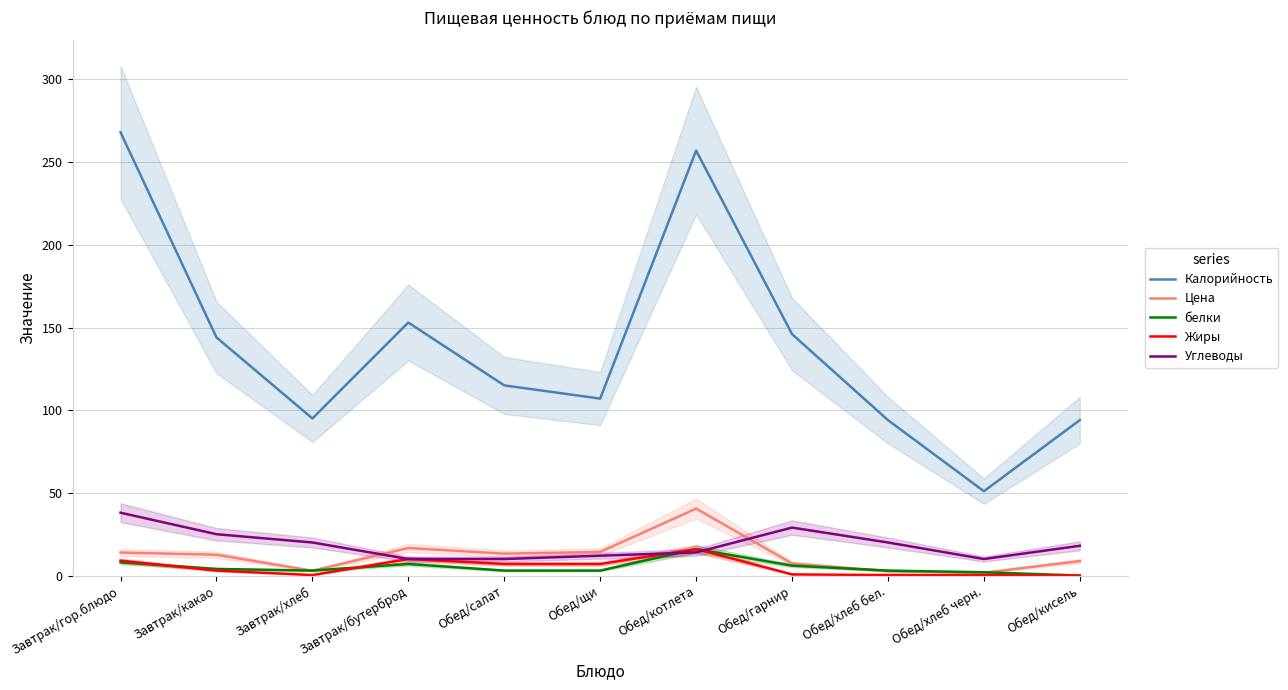

What are all the series names shown in the legend?

Калорийность, Цена, белки, Жиры, Углеводы